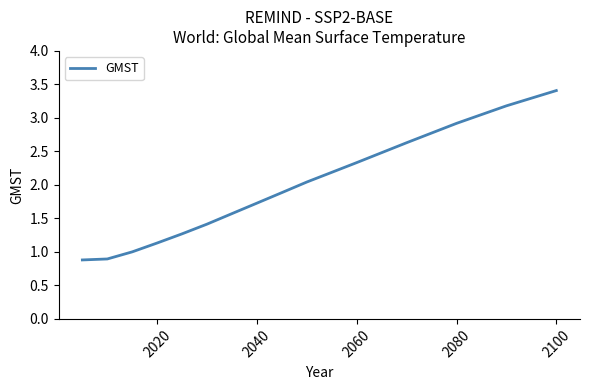

What is the average value?

1.9